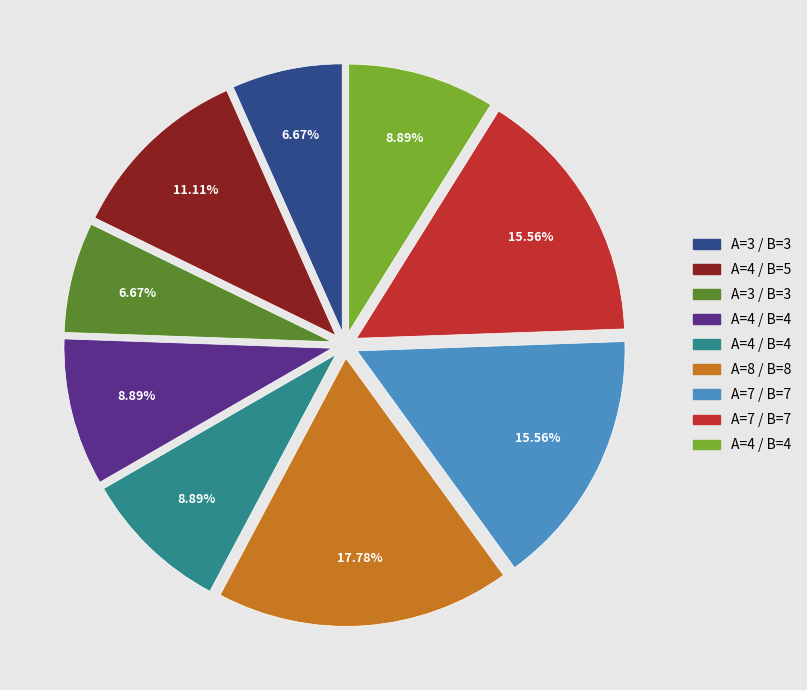

Count the number of slices in the pie.

9